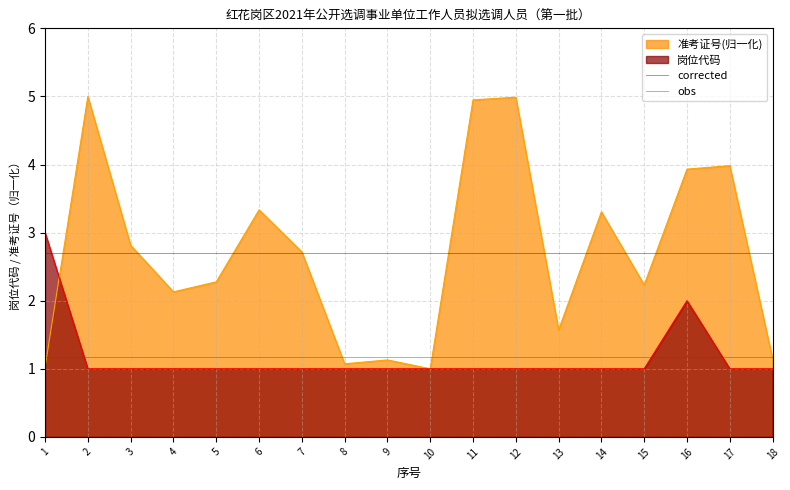

True or false: corrected and obs cross at least once.

False